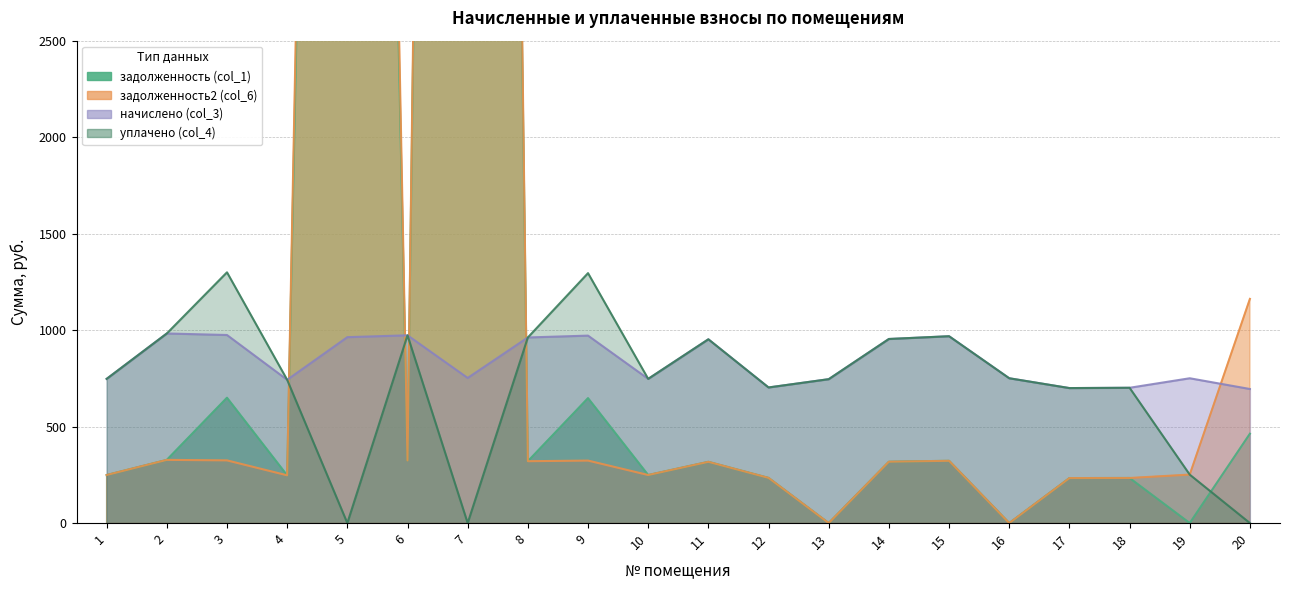

True or false: задолженность2 (col_6) and задолженность (col_1) cross at least once.

False